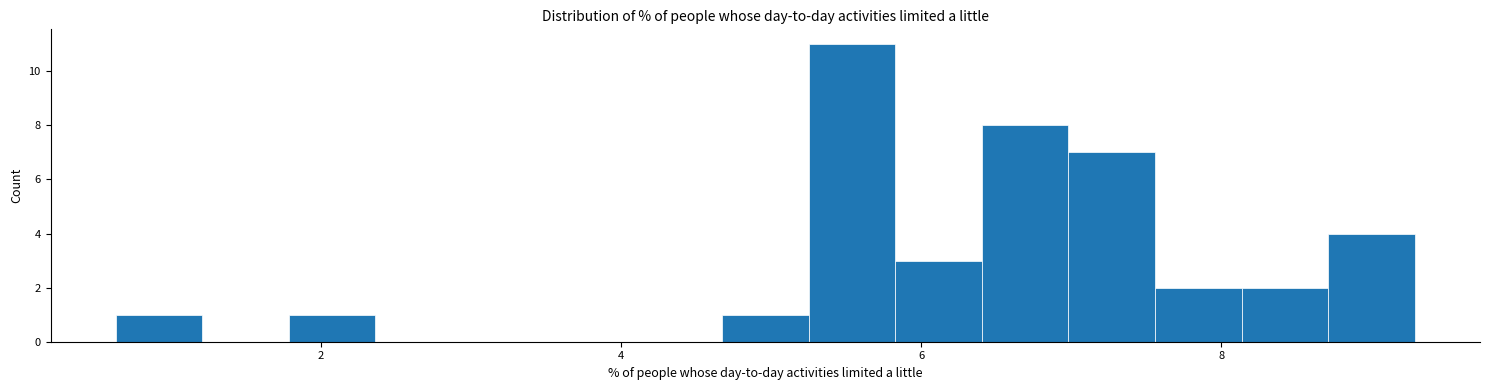

Read against the x-axis, roughly where is the centre of the tallest bar?

5.6